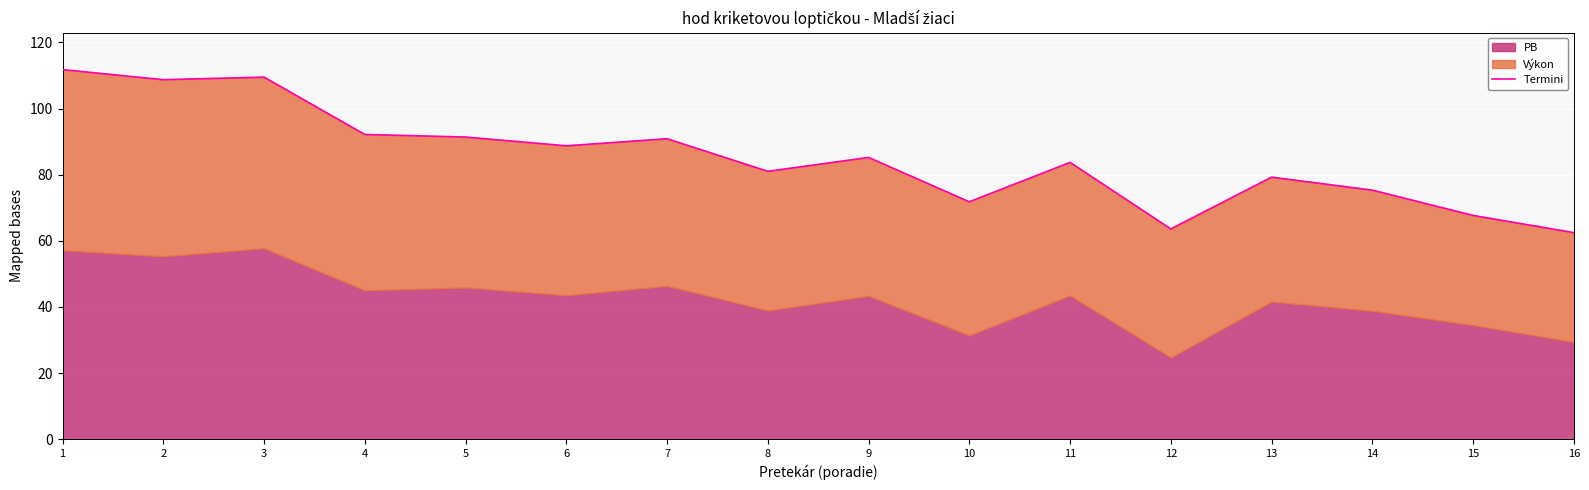

List the labels in order of value, smallest first.

16, 12, 15, 10, 14, 13, 8, 11, 9, 6, 7, 5, 4, 2, 3, 1